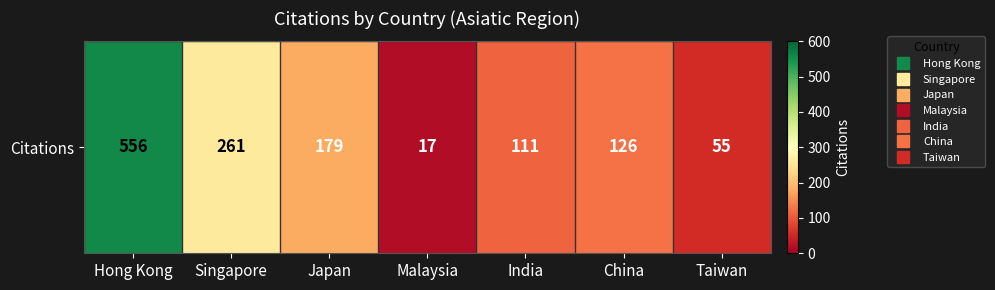

What is the difference between the values at Malaysia and India?

94